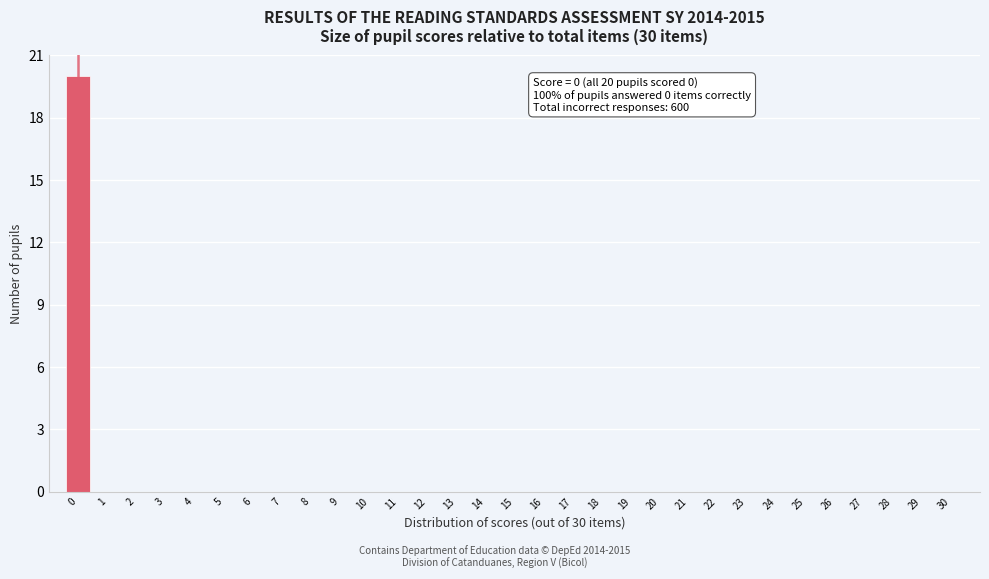

Over which range of the x-axis is the bar tallest?

-0.5 to 0.5